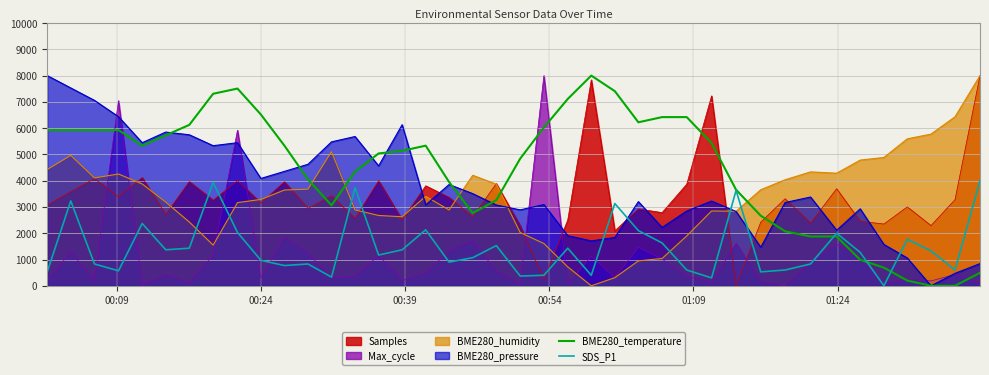

After their last crossing, which series has the higher values: Samples or SDS_P1?

Samples